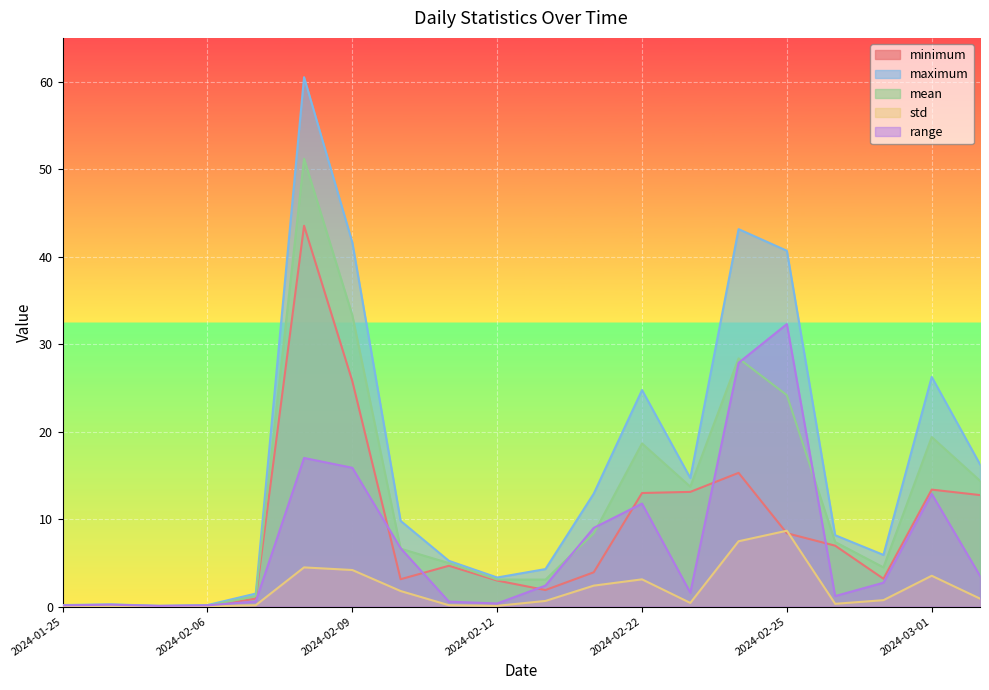

Rank the series at 2024-01-27 from highest to lowest value.

maximum, range, mean, std, minimum